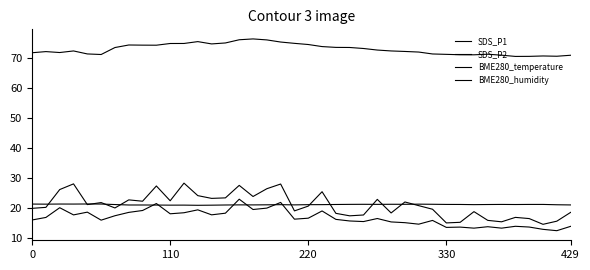

In SDS_P1, how many points are lower than both neighbors (excluding endpoints)?

12